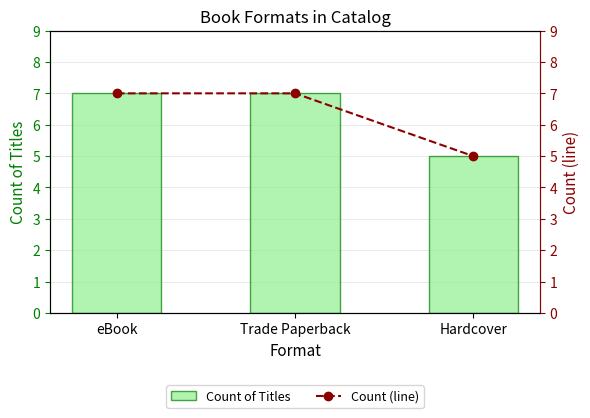

The Count (line) series shows 7 at eBook. True or false?

True